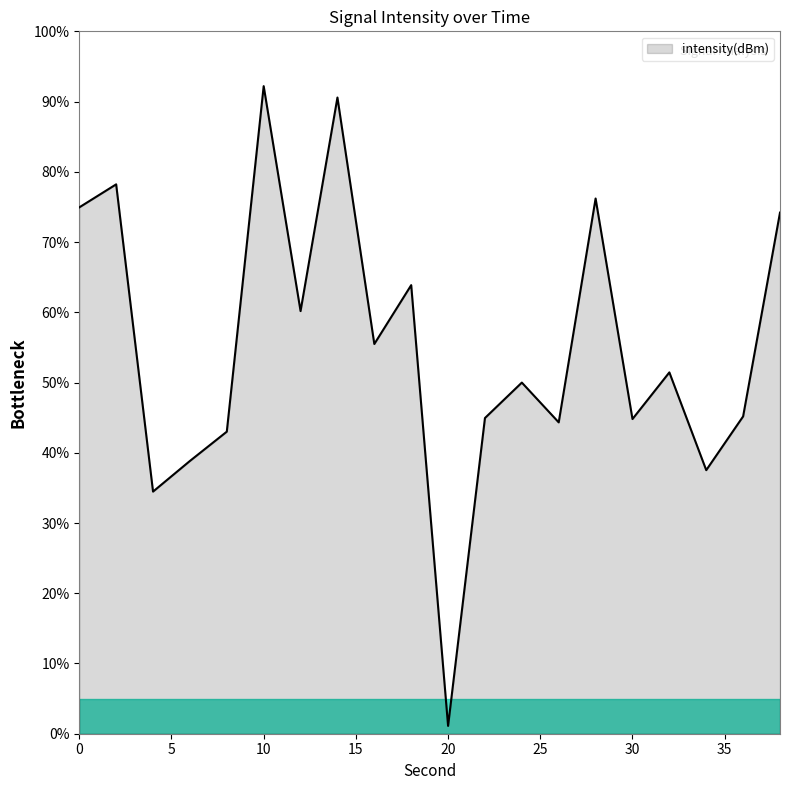

How many interior local valleys (lower than both neighbors) does the data have?

7